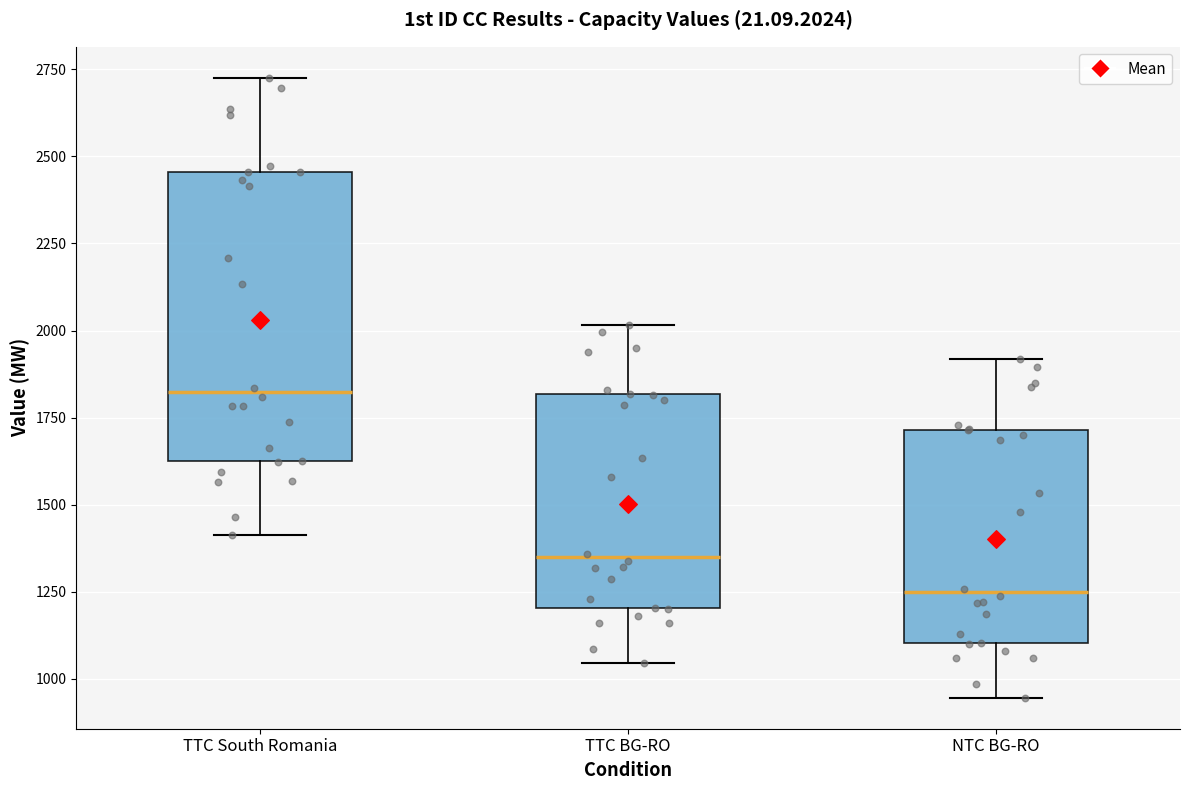

Reading left to right, transcribe this box plot: for each box, give where its median line is, the range the box spans, and where its two whiskers end, as read against the y-axis. The values are not printed on the chart, so give them approximately, as read against the axis.

TTC South Romania: median 1800, box 1600 to 2450, whiskers 1400 to 2750
TTC BG-RO: median 1350, box 1200 to 1800, whiskers 1050 to 2000
NTC BG-RO: median 1250, box 1100 to 1700, whiskers 950 to 1900